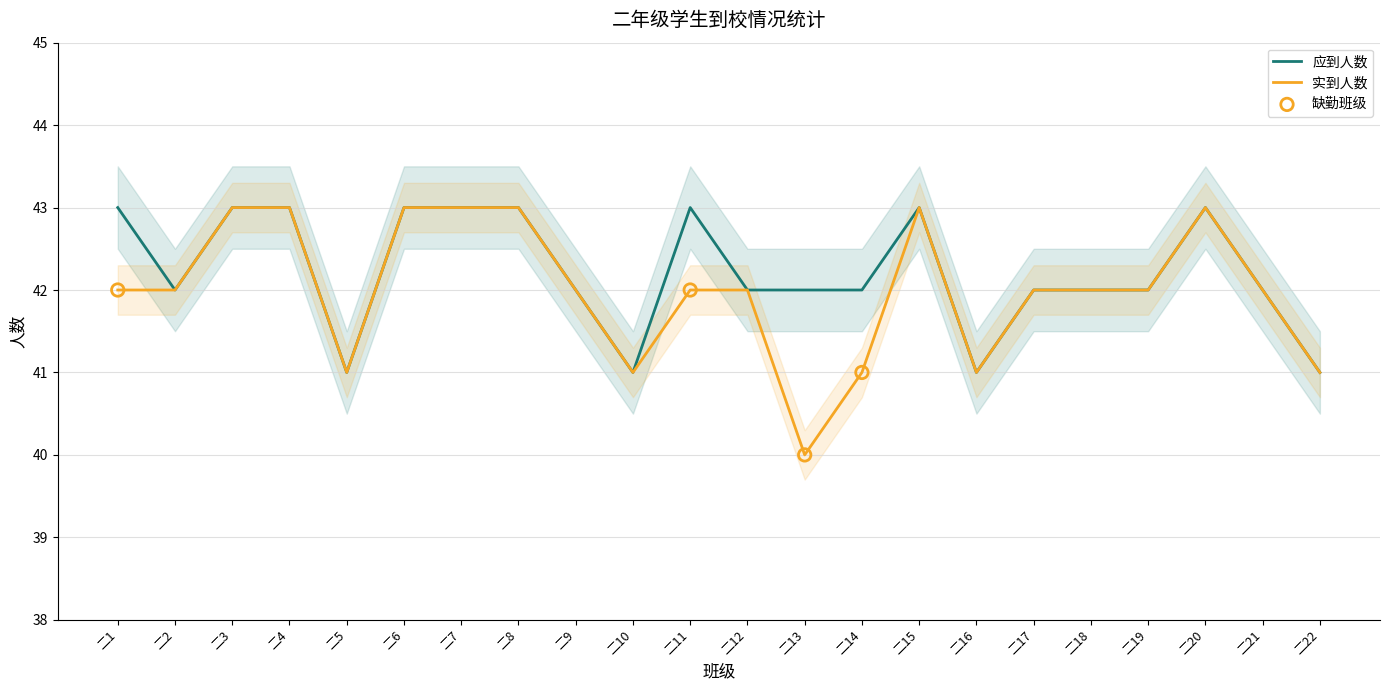

Which series reaches the maximum Y coordinate?

应到人数